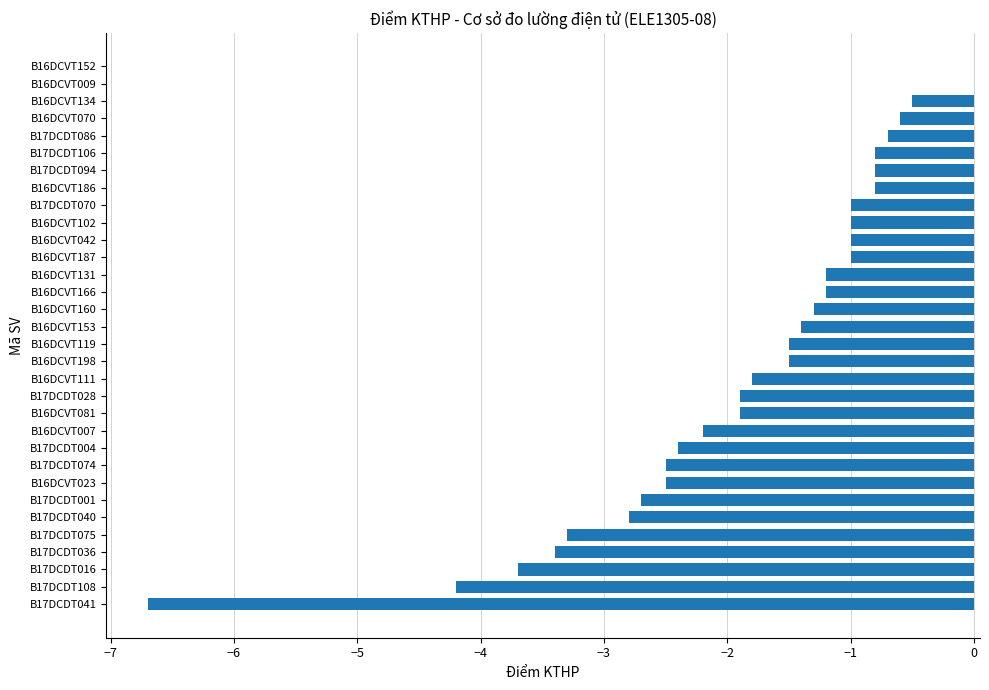

Is it true that the value at B17DCDT094 is -0.3?

False